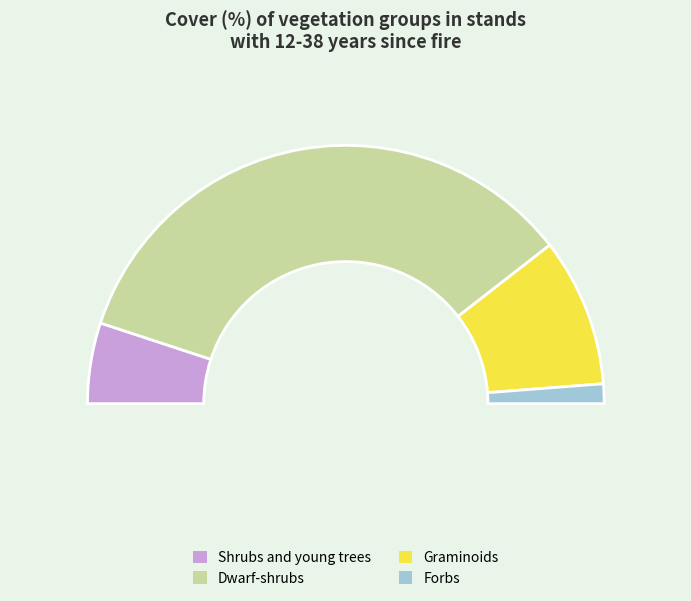

What is the change in value from Dwarf-shrubs to Graminoids?

-18.4